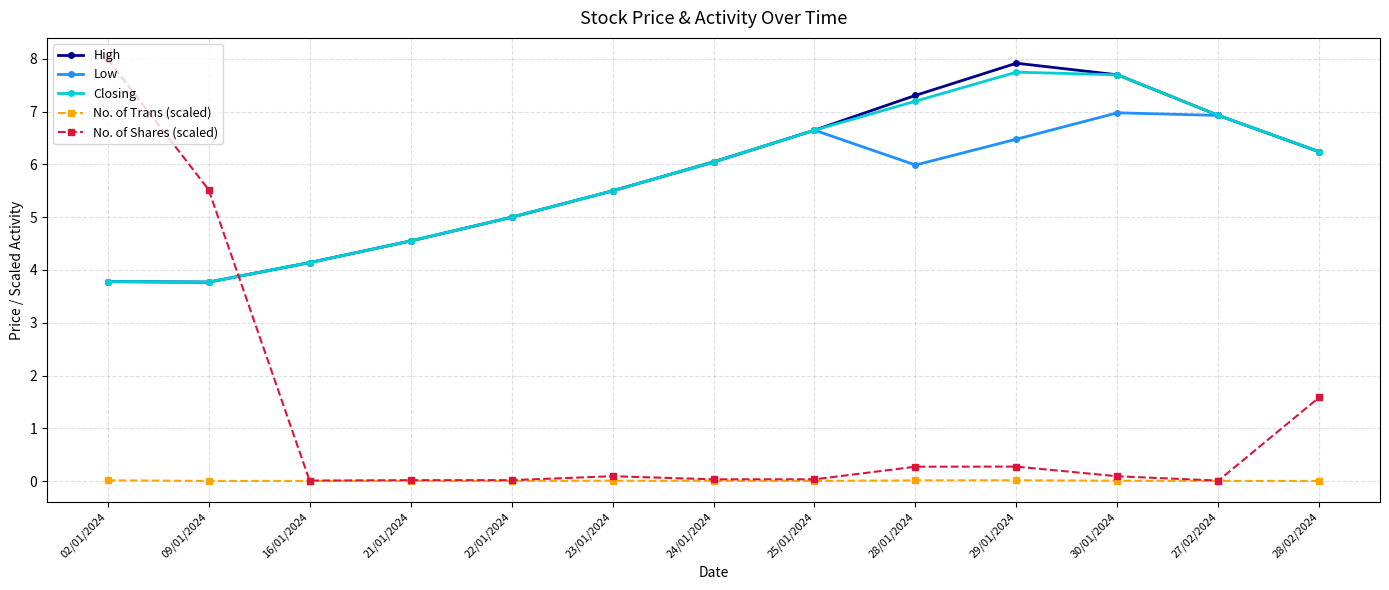

True or false: Low and No. of Trans (scaled) cross at least once.

False